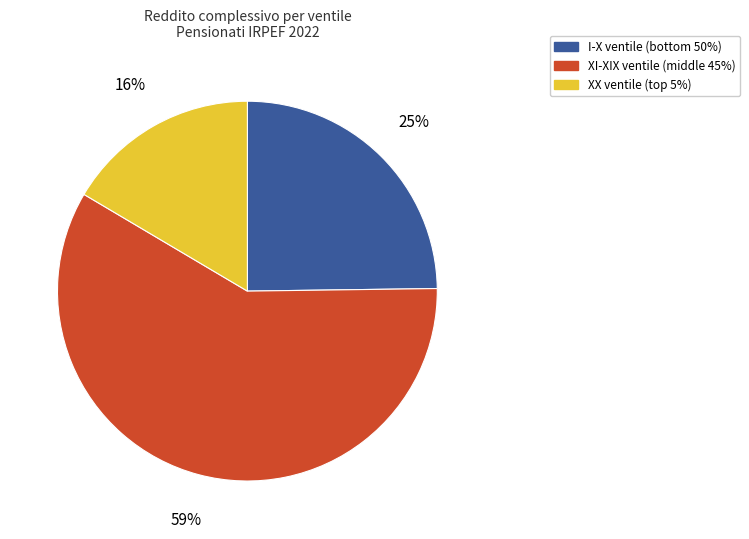

To the nearest percent, what portion does XI-XIX ventile (middle 45%) represent?

59%